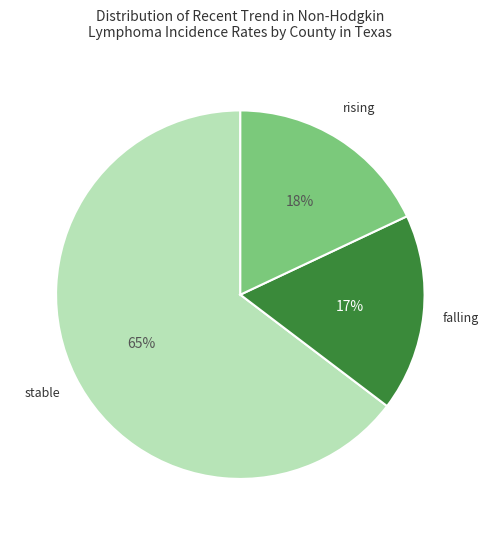

Is there a majority slice in this chart?

Yes